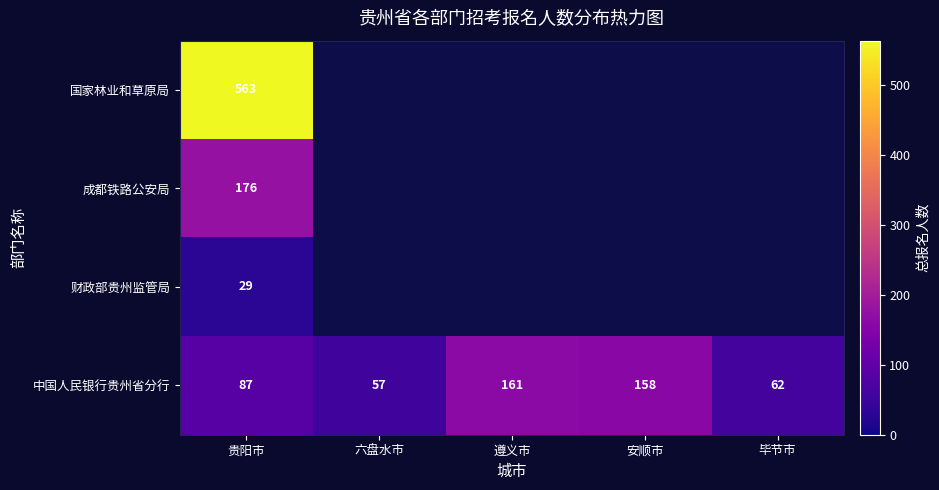

What is the difference between the highest and lowest values at 贵阳市?

534